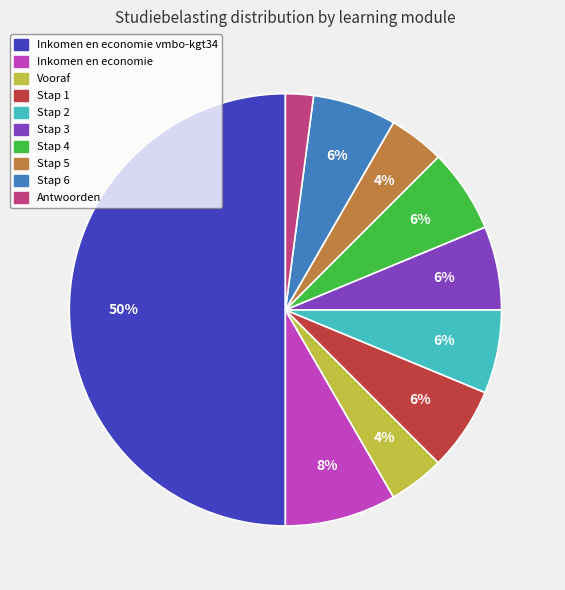

Does Stap 2 account for over 50% of the chart?

No